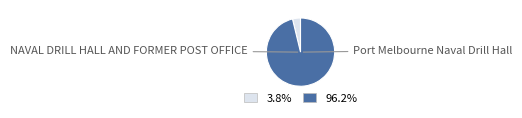

True or false: Port Melbourne Naval Drill Hall accounts for 83% of the total.

False